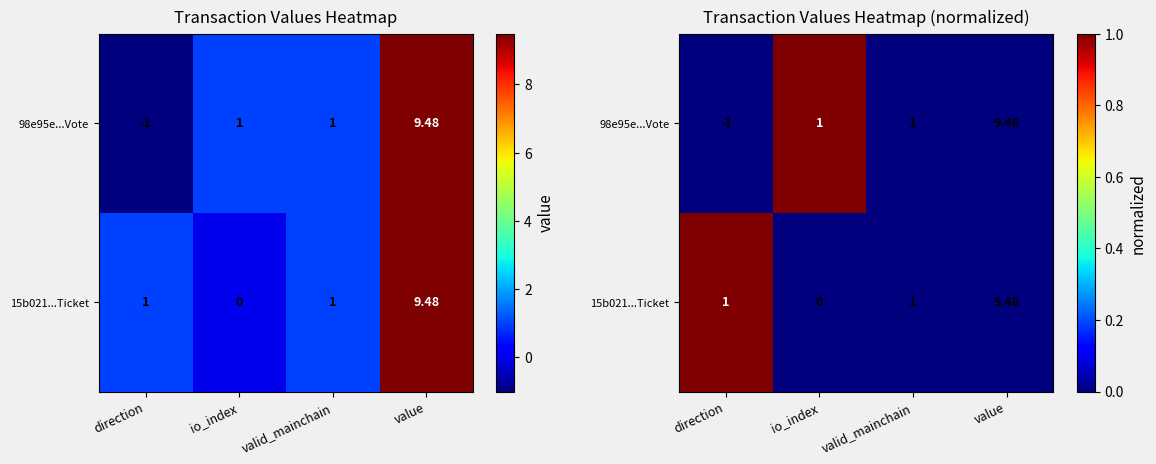

Where is 98e95e...Vote nearest to the value 0?

direction